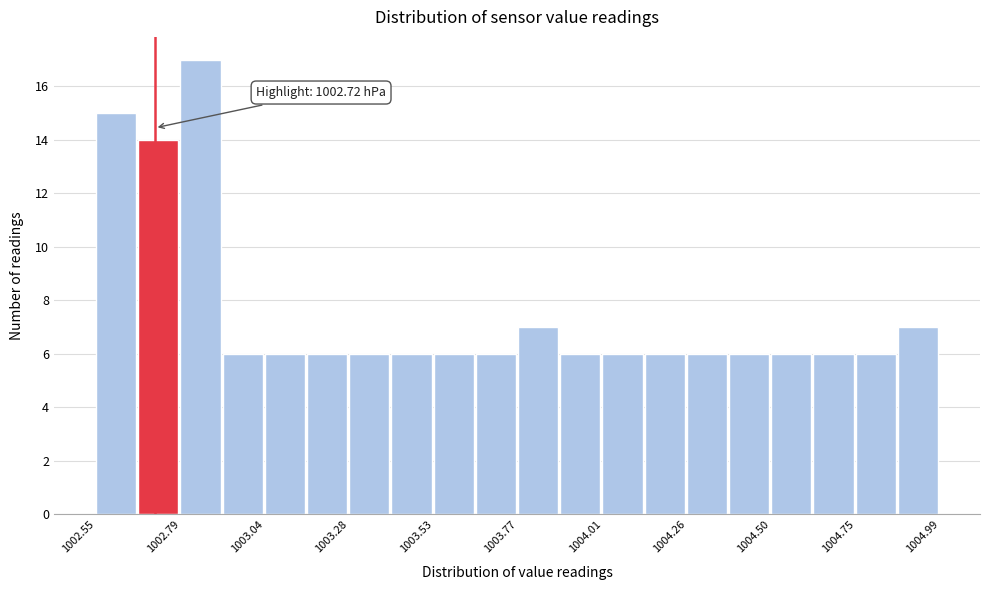

Around what value on the x-axis is the tallest bar? Give the approximate position of its centre, as read against the axis.

1002.85